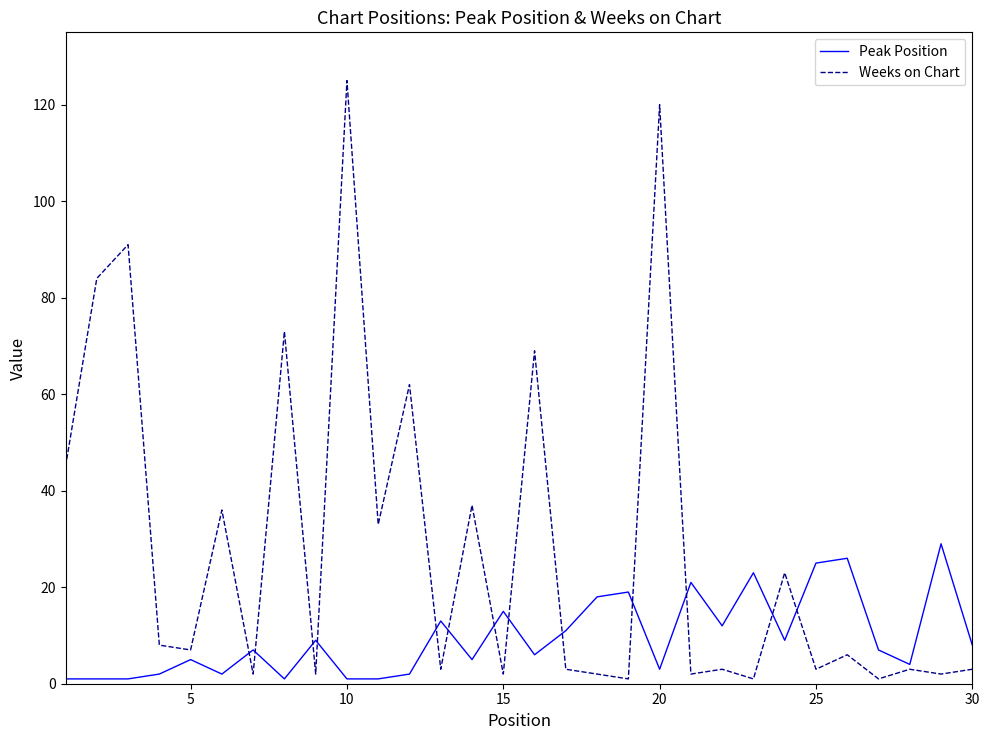

Which series has the largest total across all categories?

Weeks on Chart